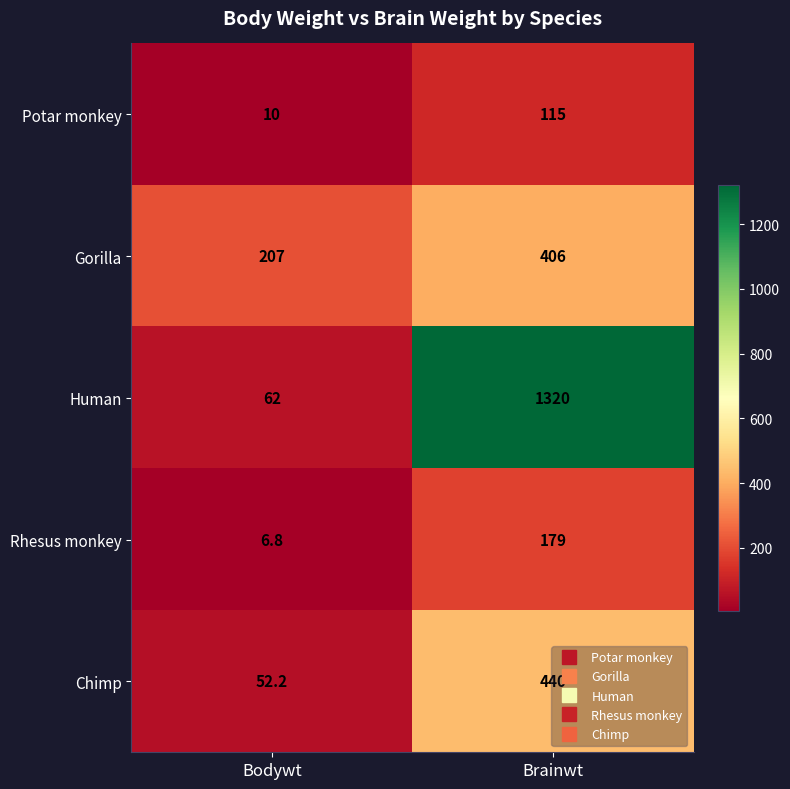

Which series has the largest range (max minus min)?

Human